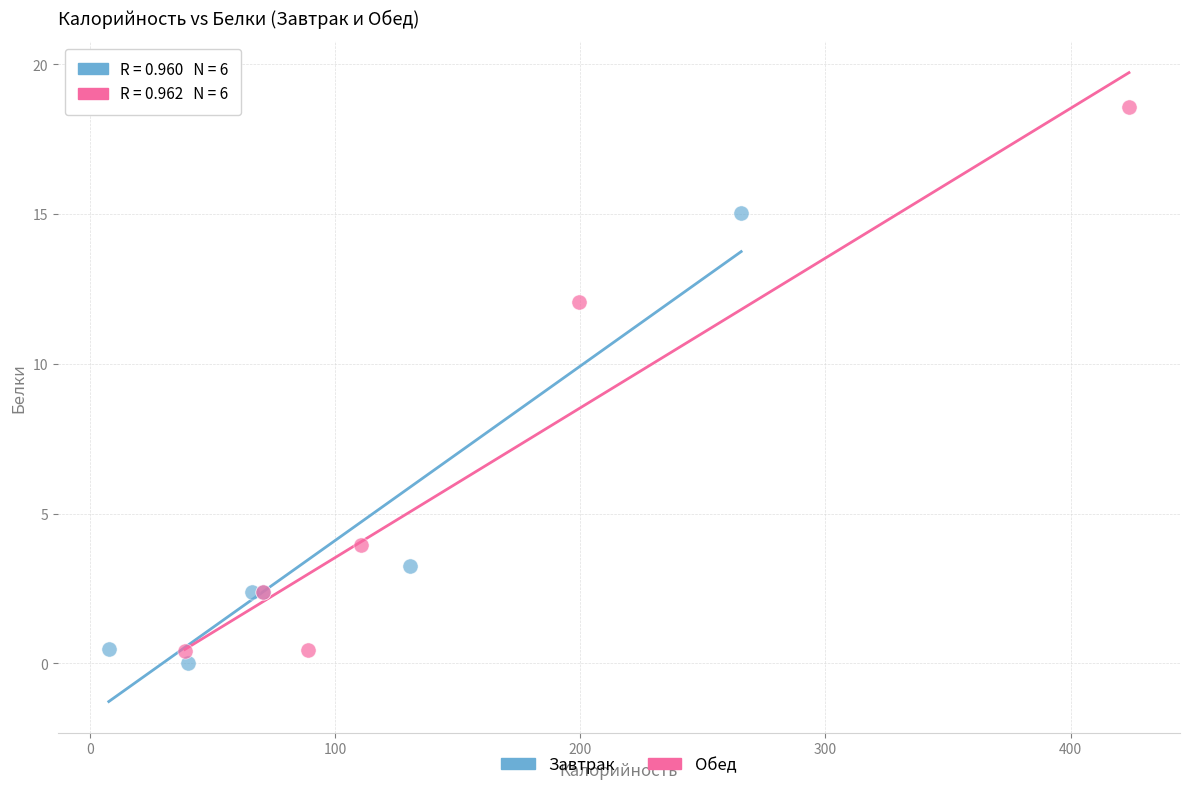

Which series contains the highest Y value?

Обед